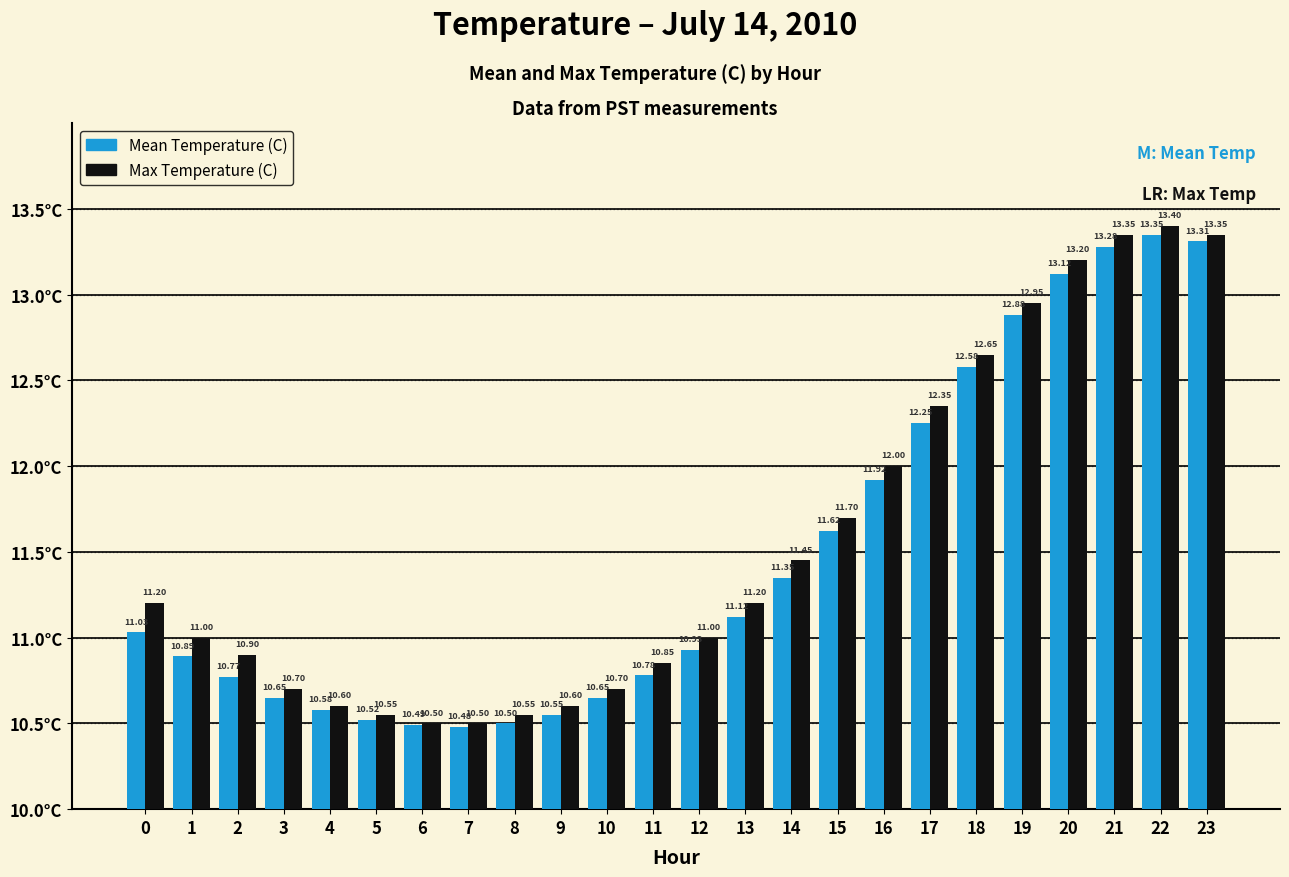

What are all the series names shown in the legend?

Mean Temperature (C), Max Temperature (C)